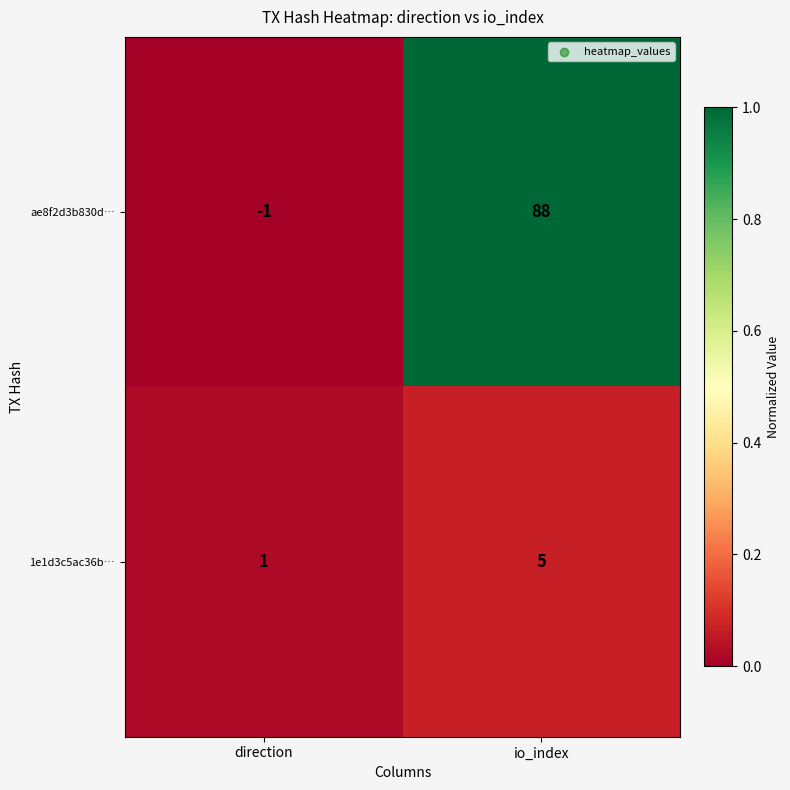

Which category has the highest value across all series?

io_index